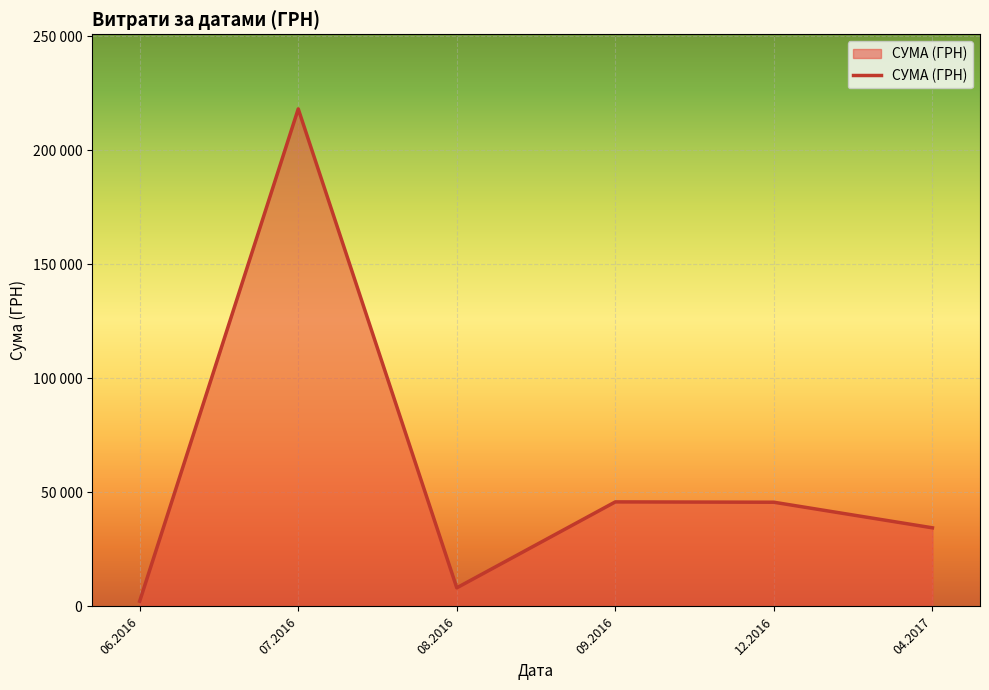

What is the smallest value displayed?

31.6